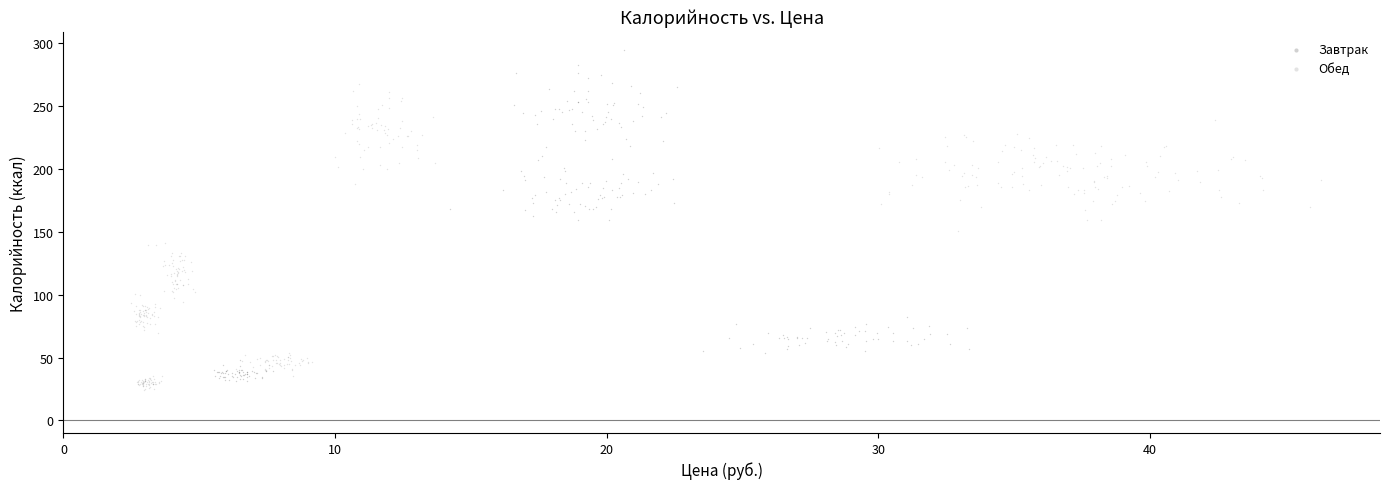

Which series has the largest Y range (max minus min)?

Завтрак